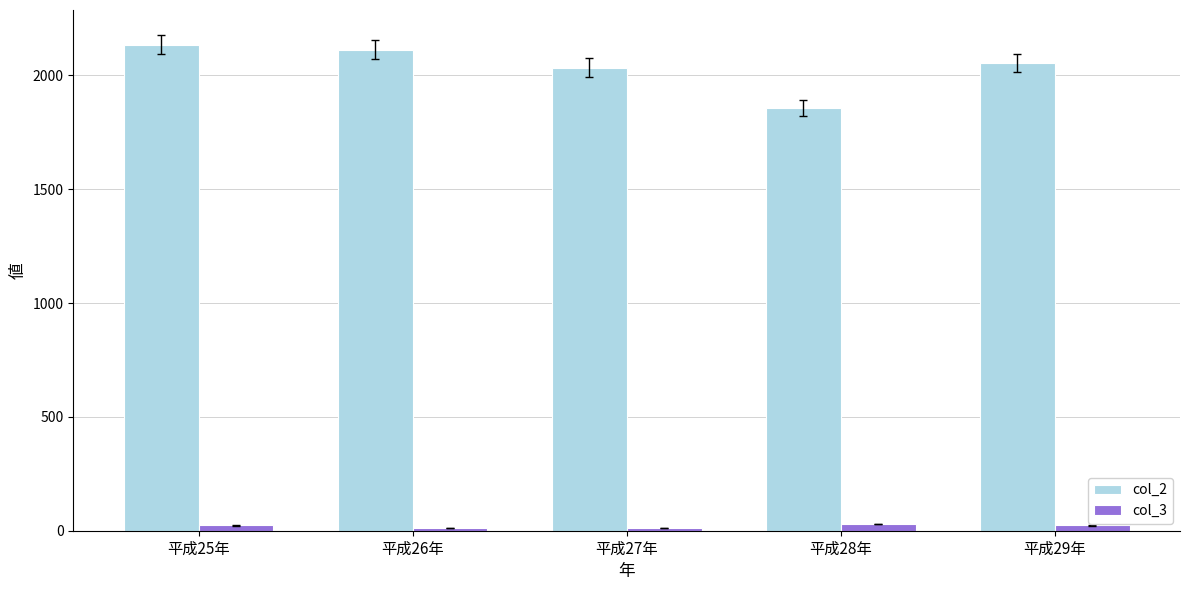

What is the total value across all series at 平成28年?

1885.7